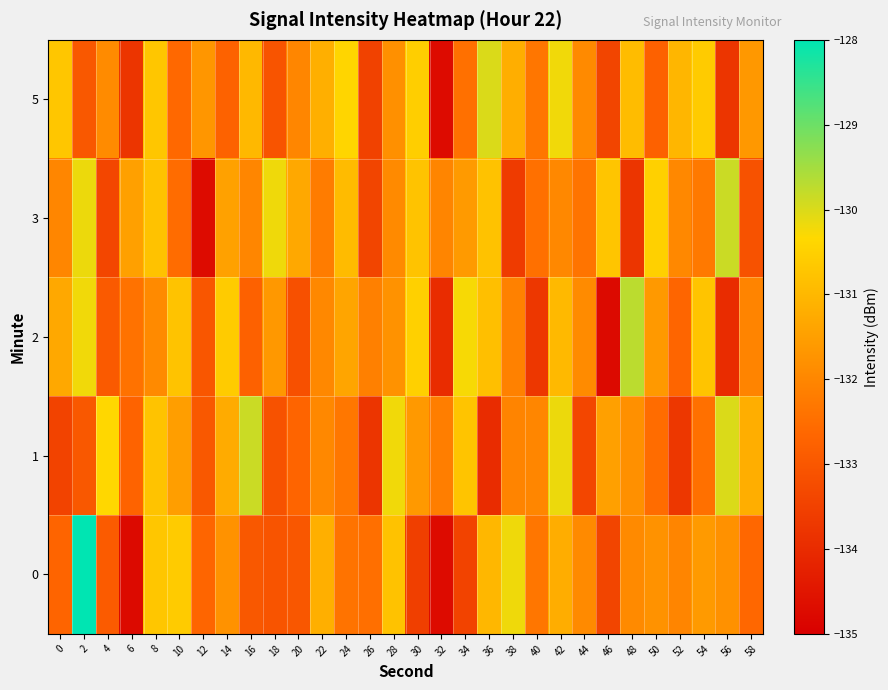

Between 26 and 30, which is larger?

26